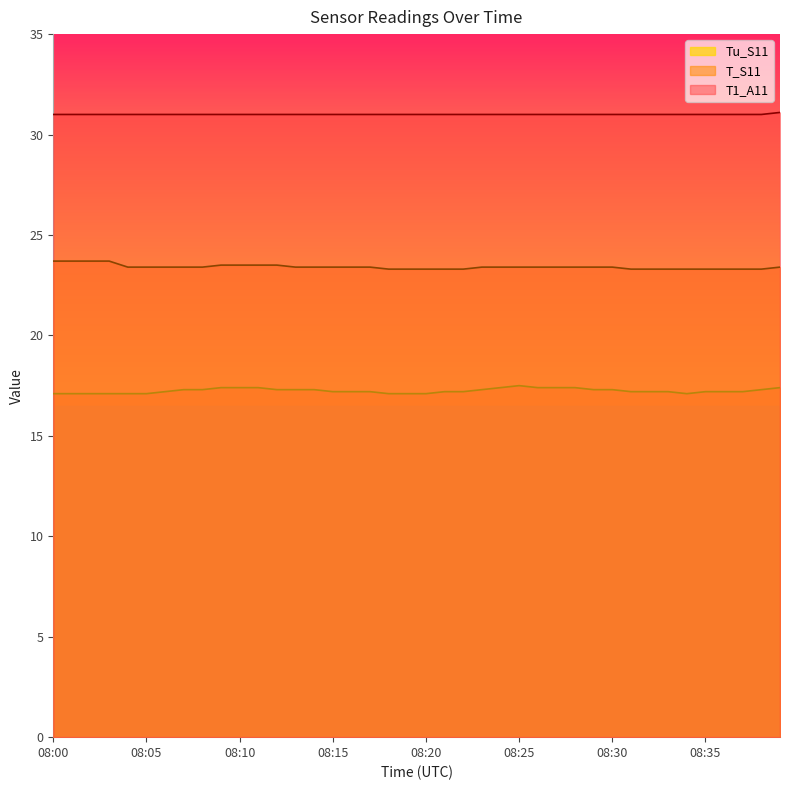

How many series are shown in this chart?

3